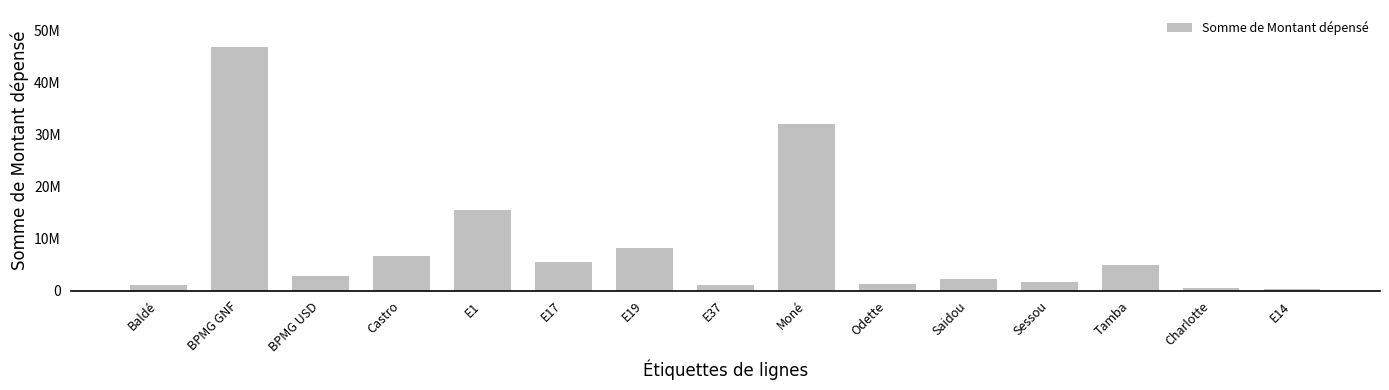

Are the bars horizontal?

No